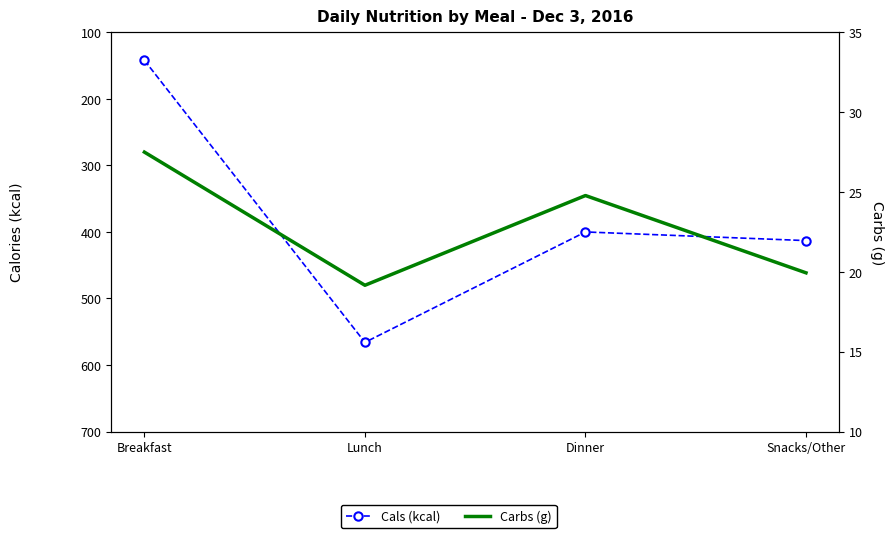

What is the maximum value for Cals (kcal)?

566.0